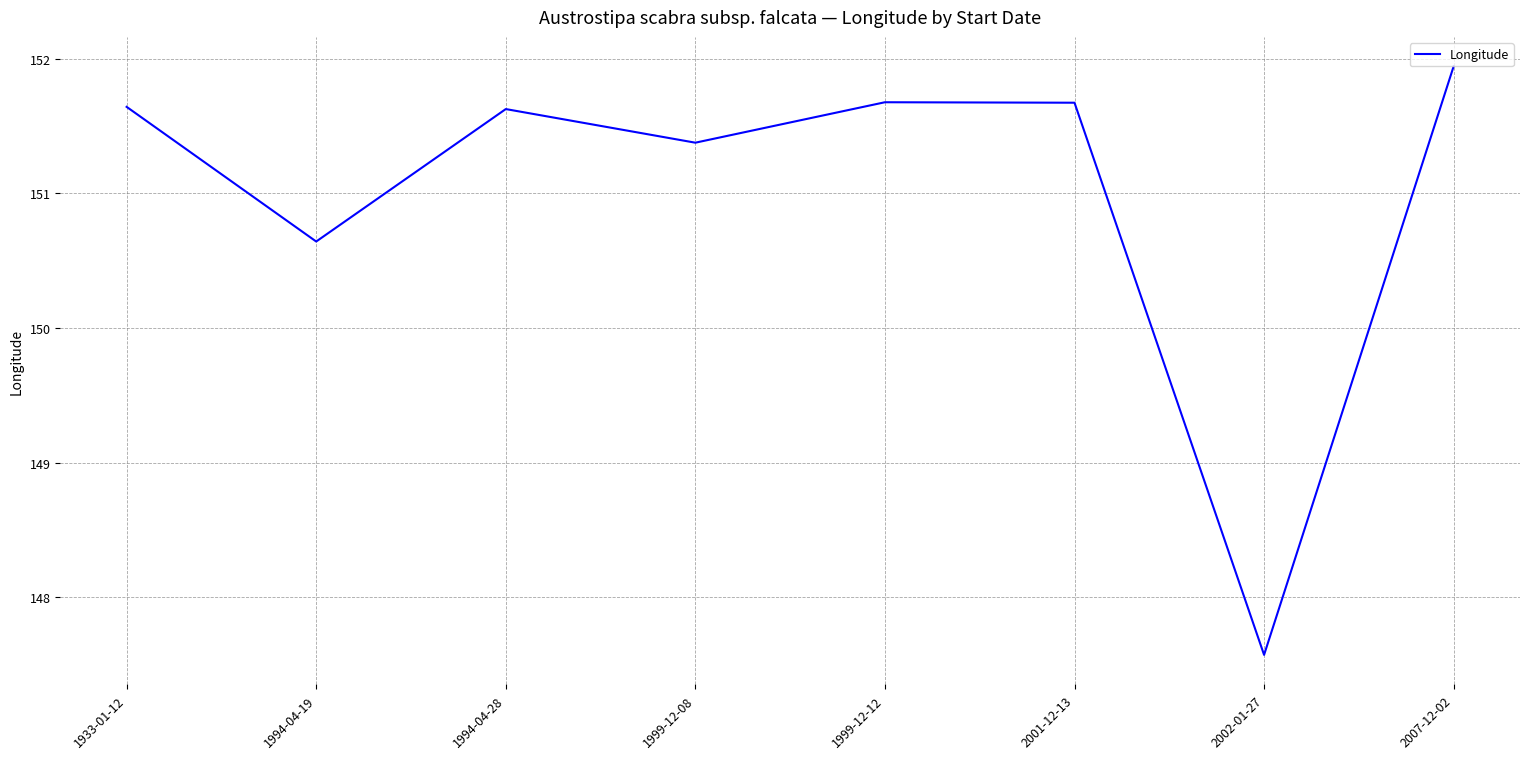

Which category has the highest value across all series?

2007-12-02